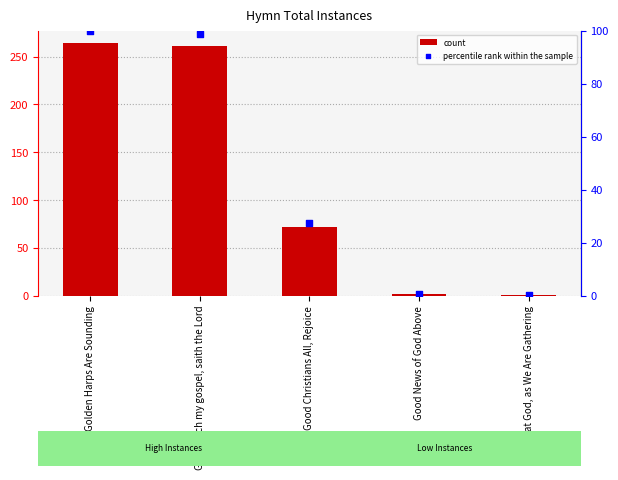

At how many categories does at least one series exceed 98?

2